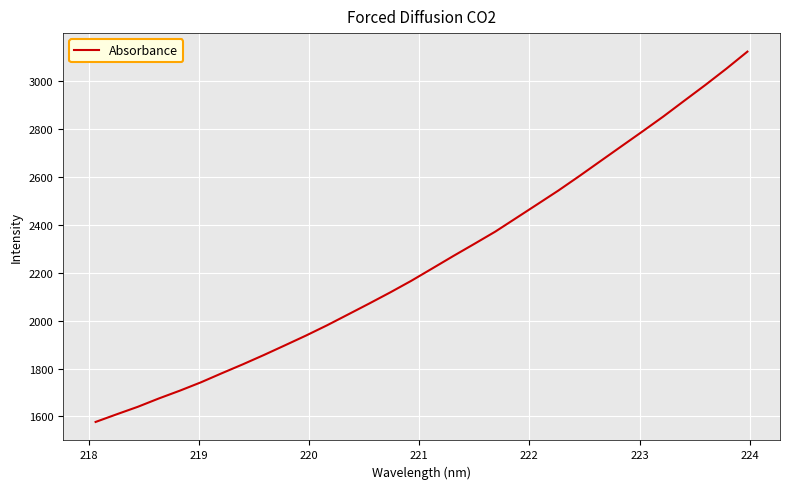

What is the minimum value shown in the chart?

1577.2